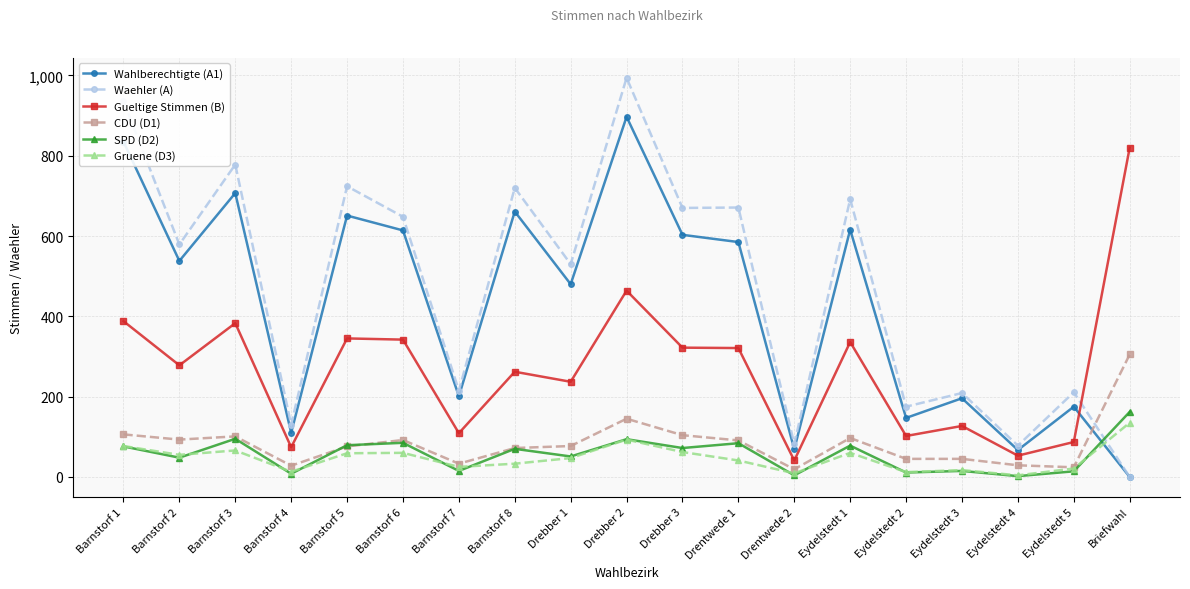

At which label is Waehler (A) closest to 497?

Drebber 1